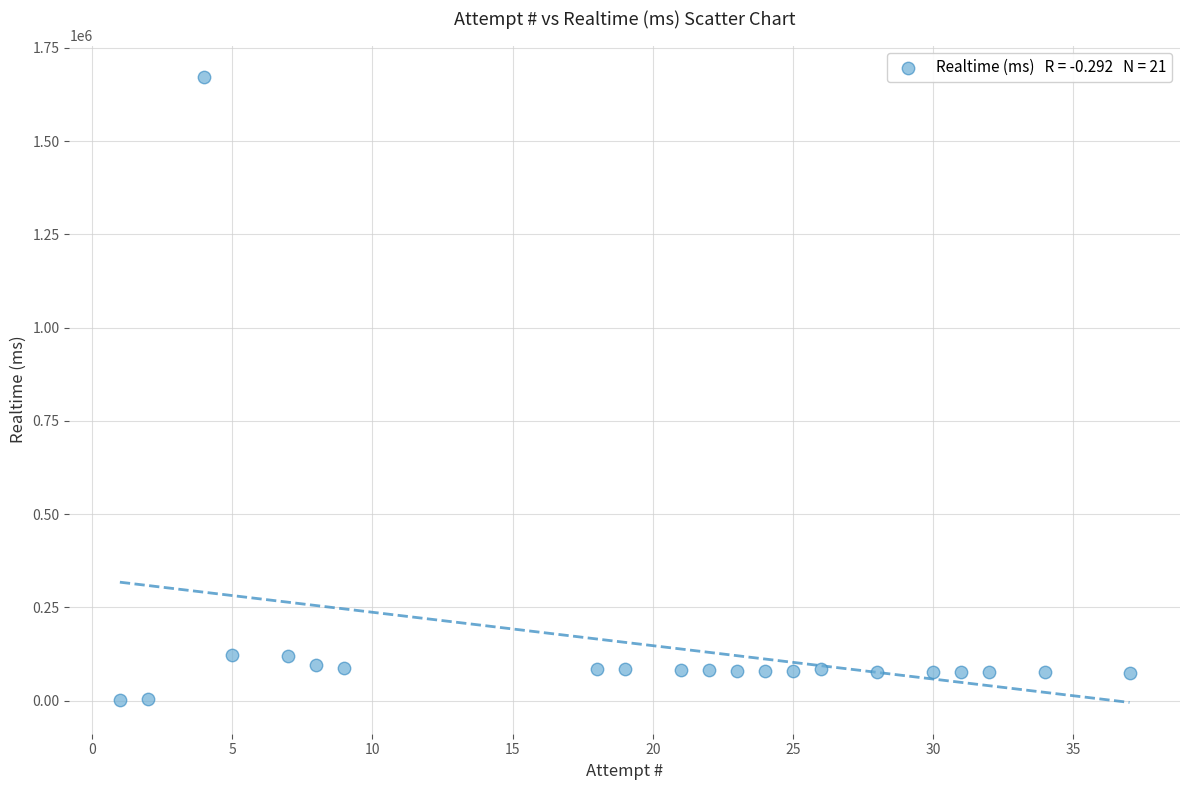

What is the range of X values (max minus min)?

36